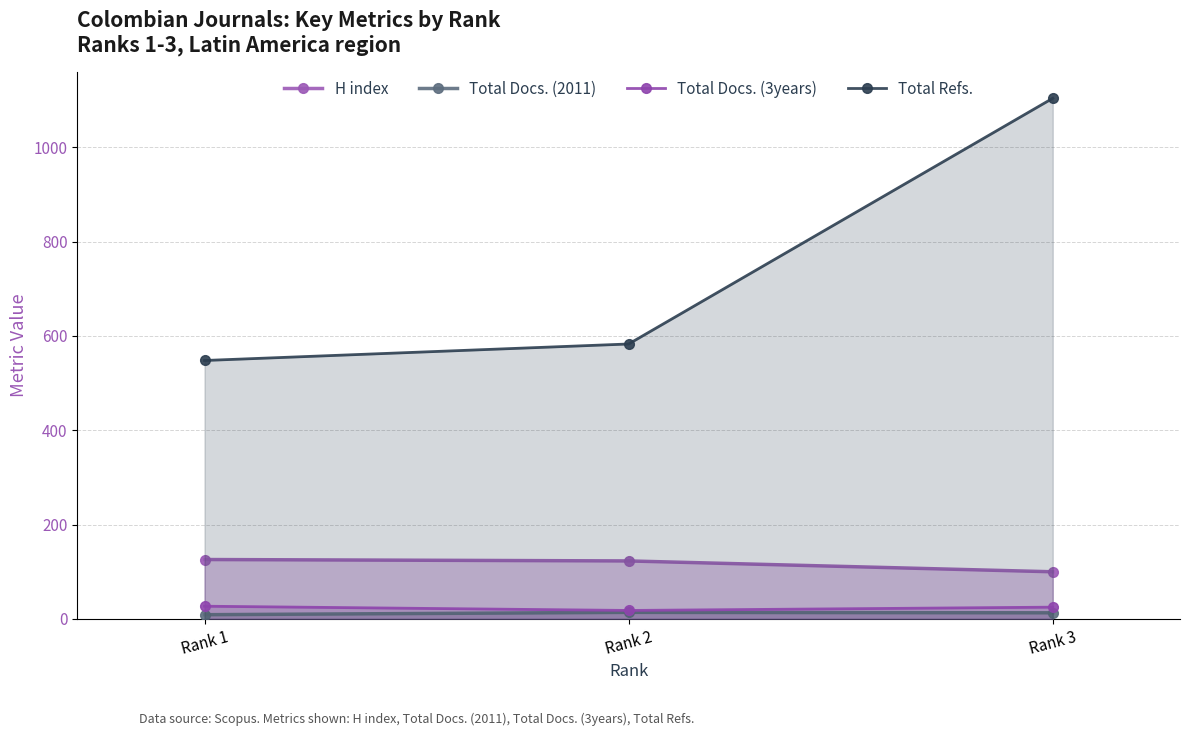

What is the difference between the second highest and minimum values in the H index series?

23